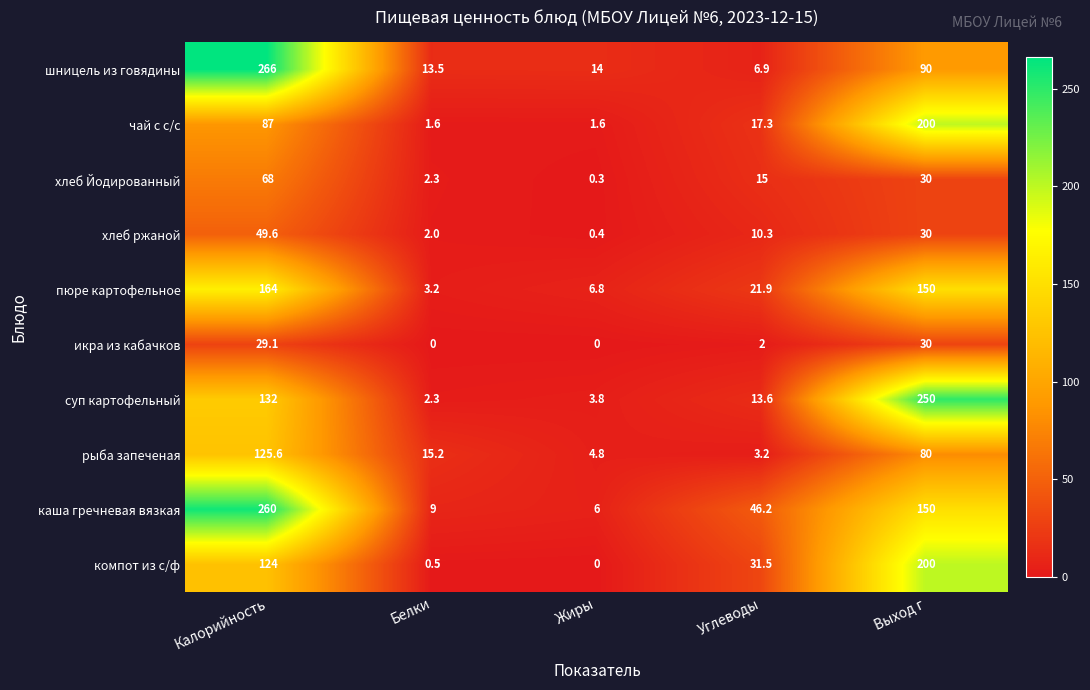

True or false: икра из кабачков has a value of 16.9 at Белки.

False